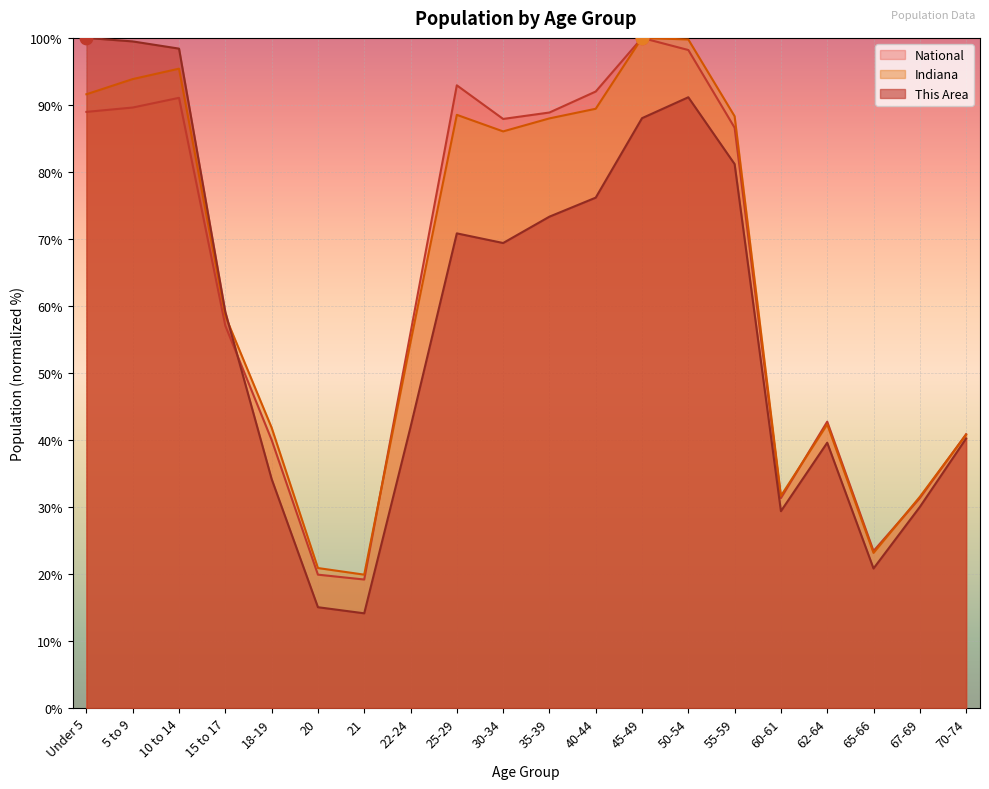

Which series has the largest total across all categories?

Indiana